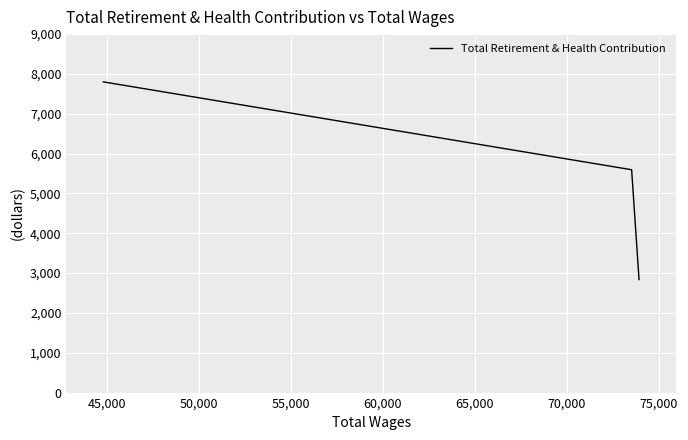

What is the value of the 2nd point from the left?

5595